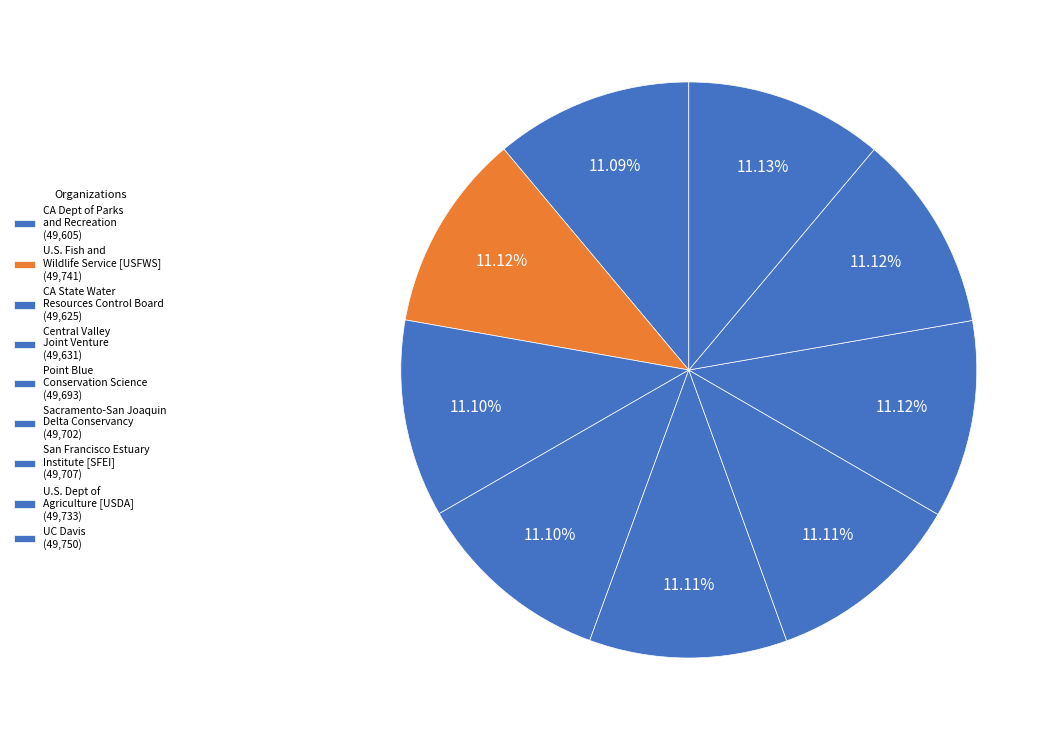

Count the number of slices in the pie.

9